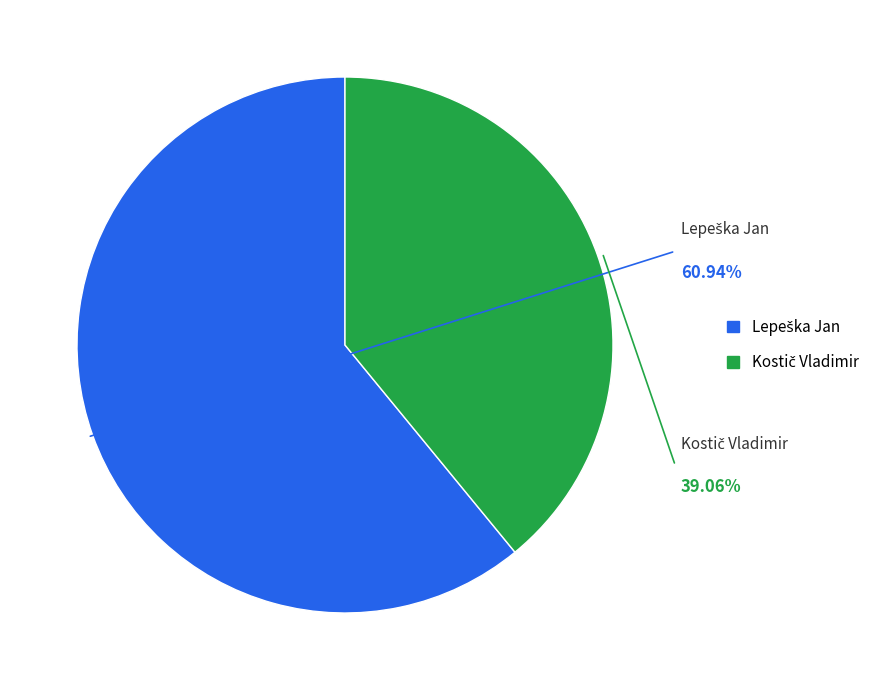

To the nearest percent, what portion does Lepeška Jan represent?

61%